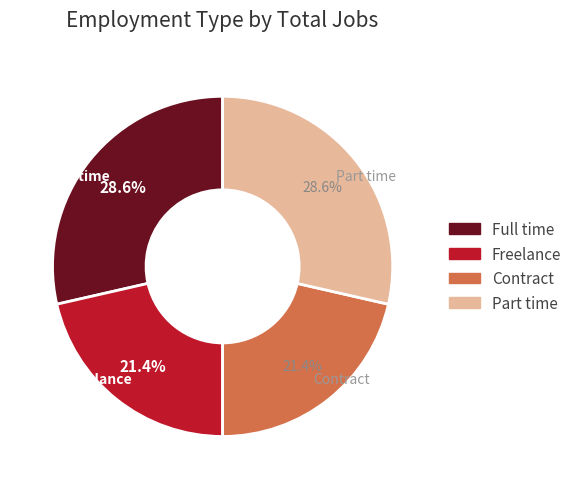

Which has a higher value, Full time or Freelance?

Full time